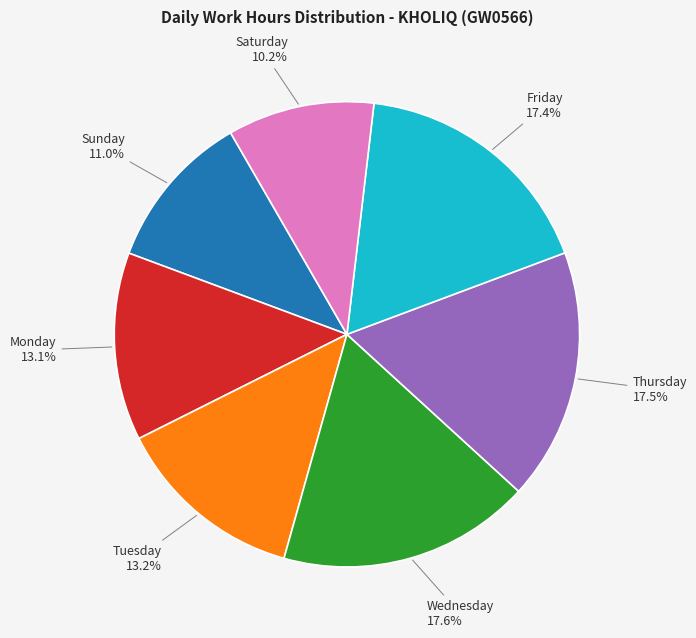

How many slices are in this pie chart?

7